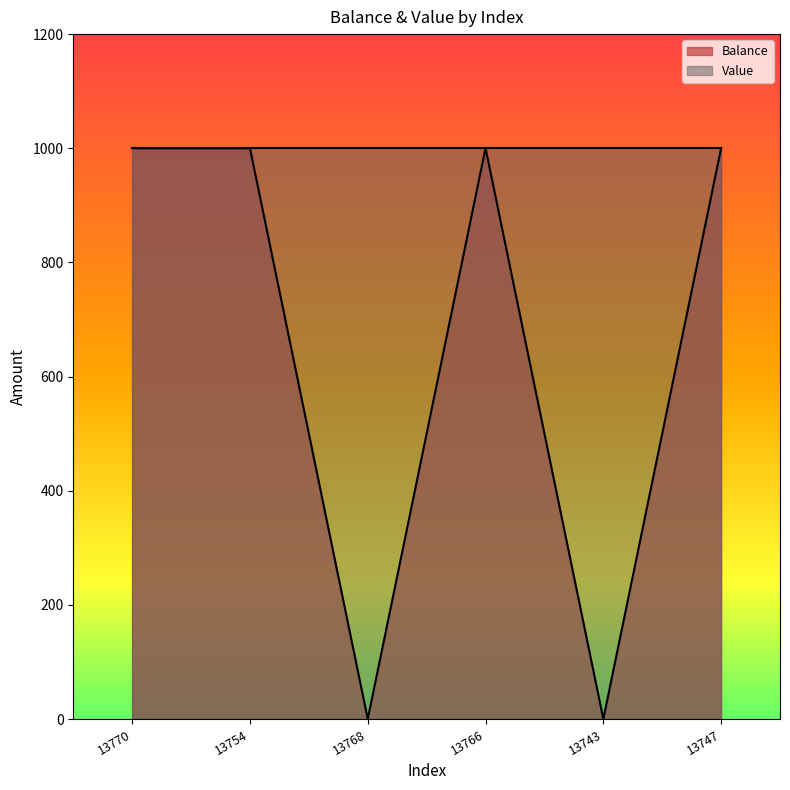

How many interior local peaks (higher than both neighbors) does the data have?

1